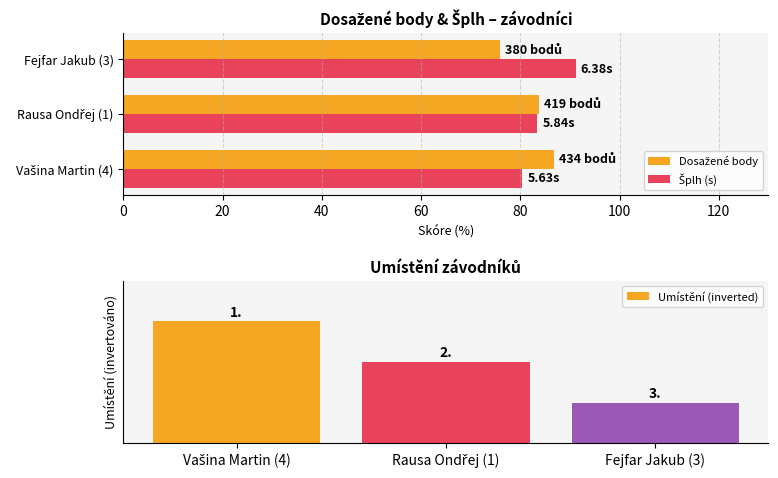

Which series has the largest total across all categories?

Šplh (s)